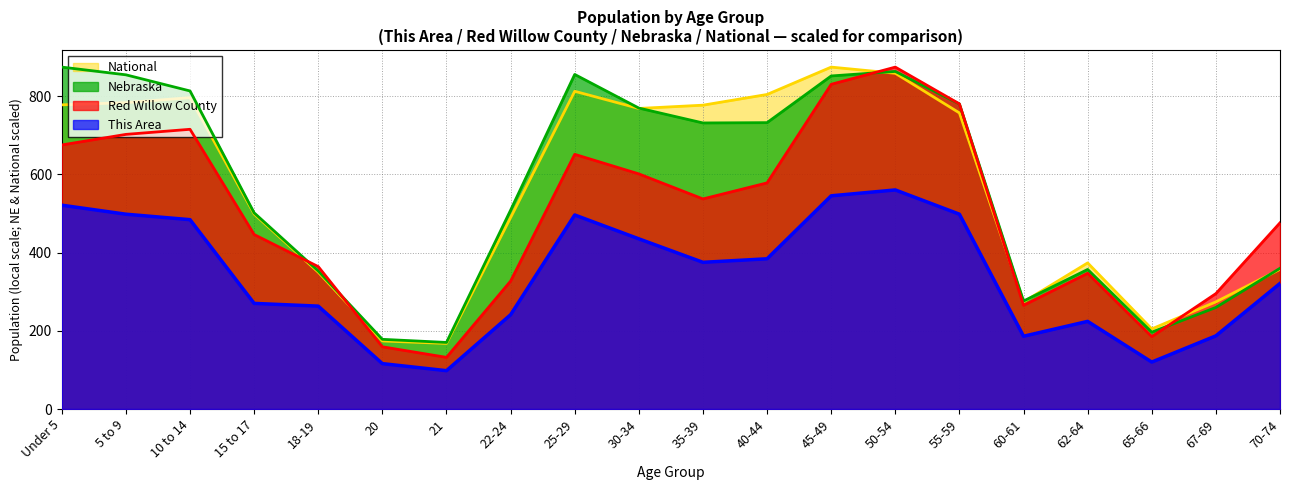

What is the value of the This Area point at the 6th from the left?

116.0